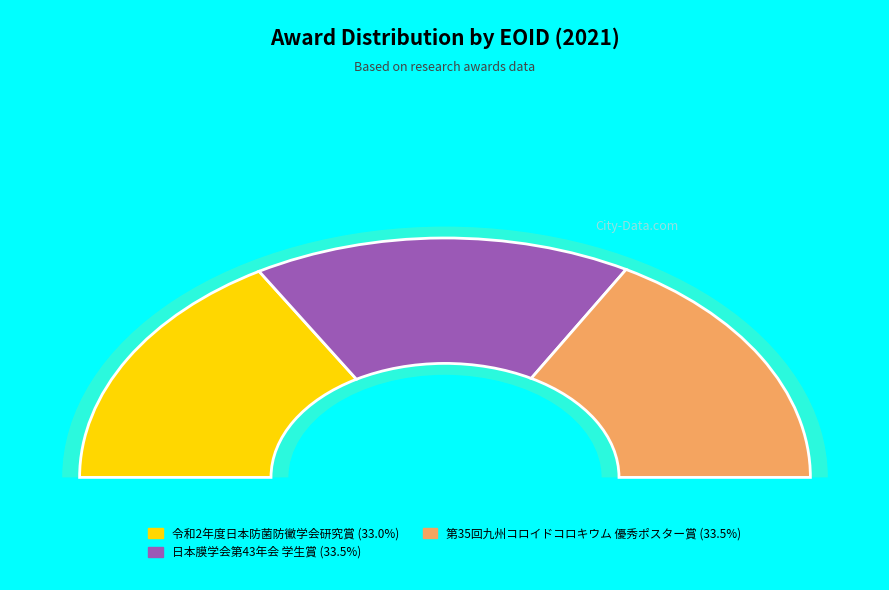

Count the number of slices in the pie.

3